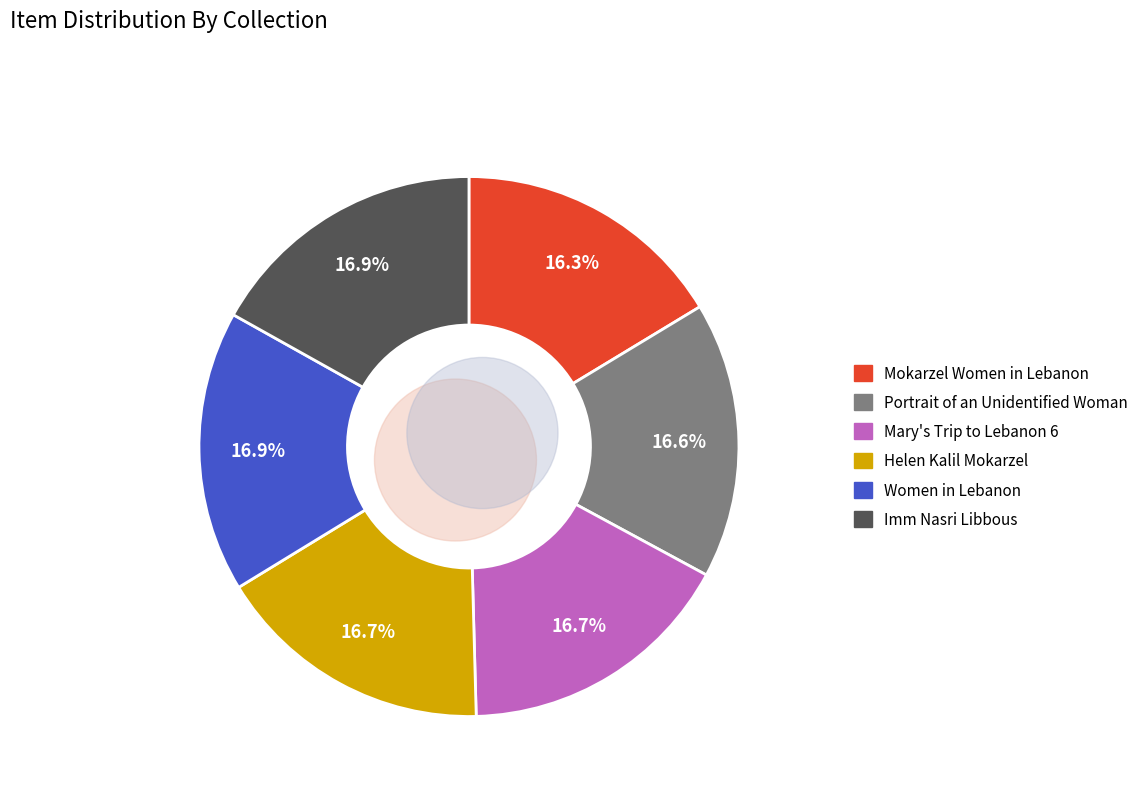

What percentage is the Women in Lebanon slice, to the nearest percent?

17%